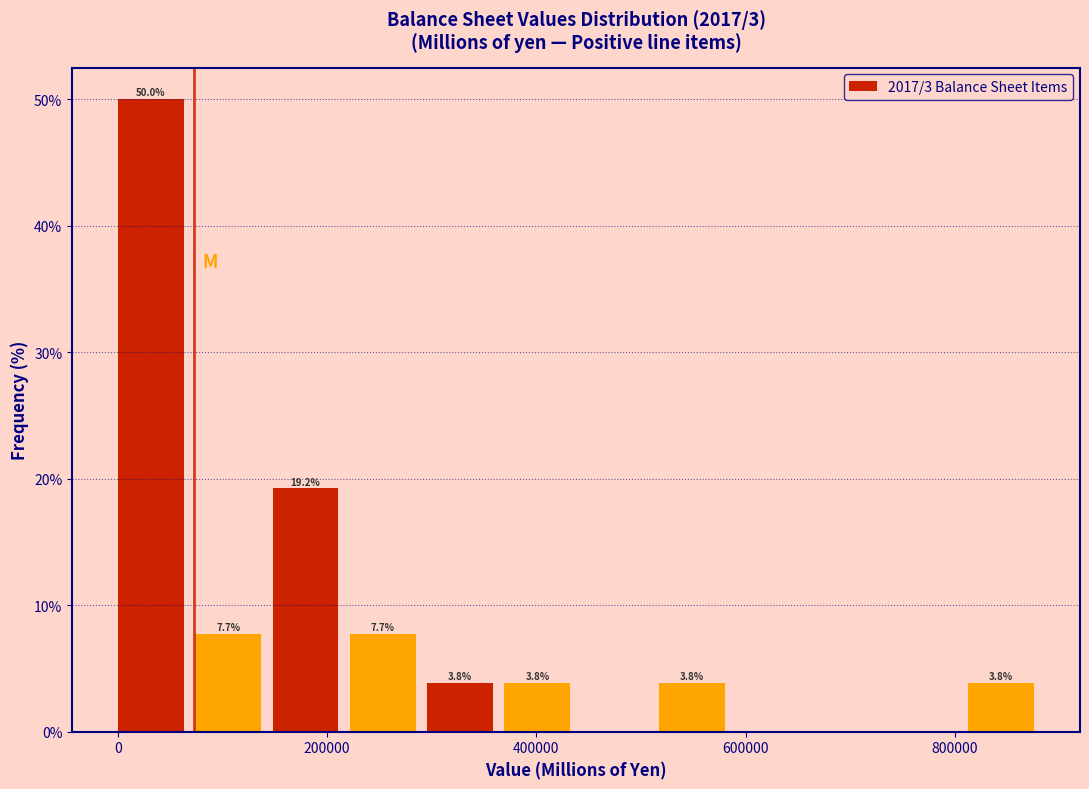

Around what value on the x-axis is the tallest bar? Give the approximate position of its centre, as read against the axis.

40000